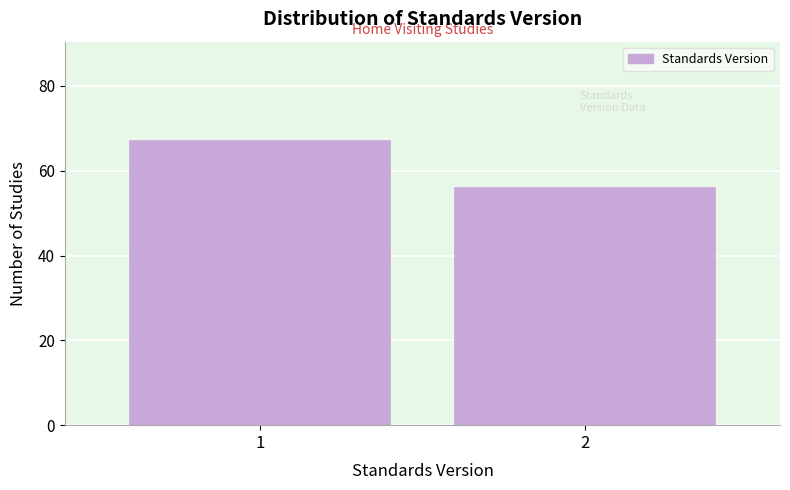

Reading right to left, transcribe all the data shown in this chart.

2=56	1=67